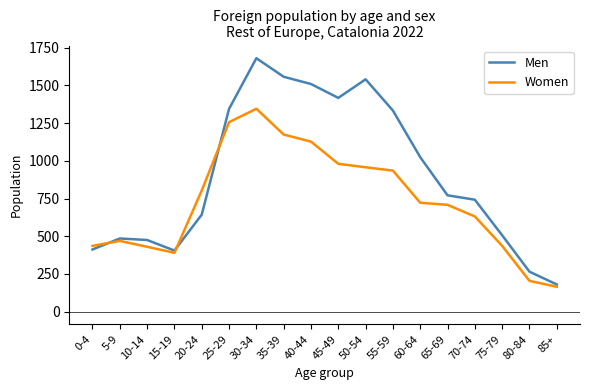

What is the difference between the Men values at 10-14 and 75-79?

31